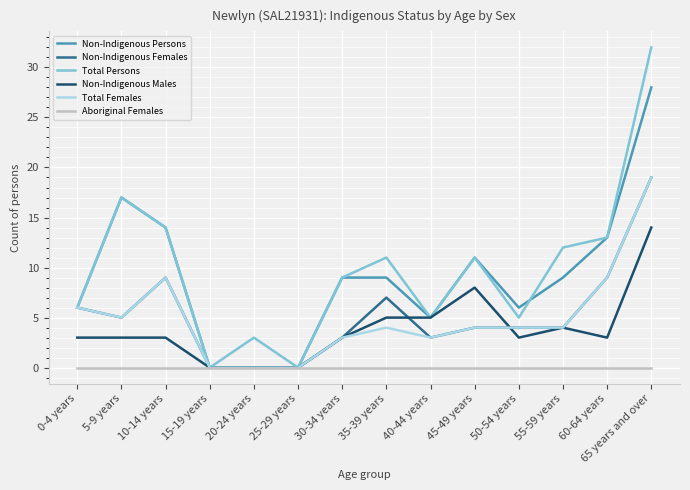

What is the total value across all series at 30-34 years?

27